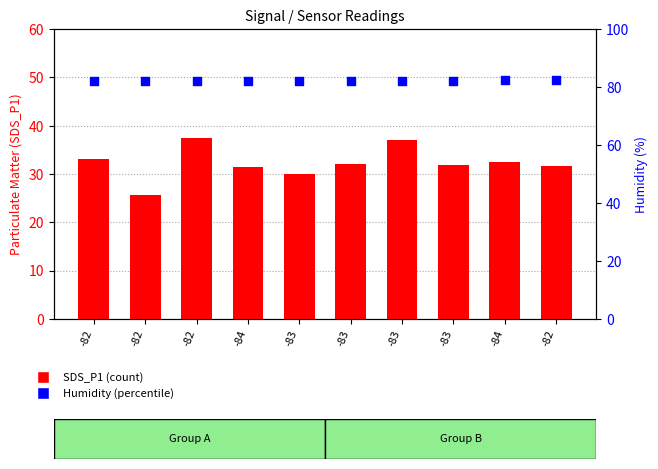

What are all the series names shown in the legend?

SDS_P1, Humidity